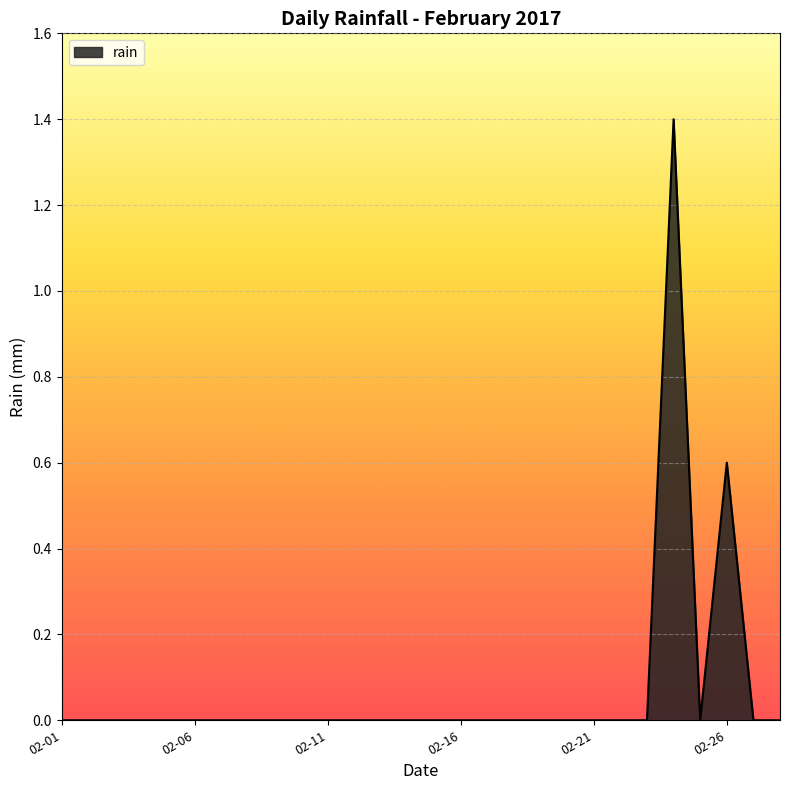

Does the chart have visible grid lines?

Yes